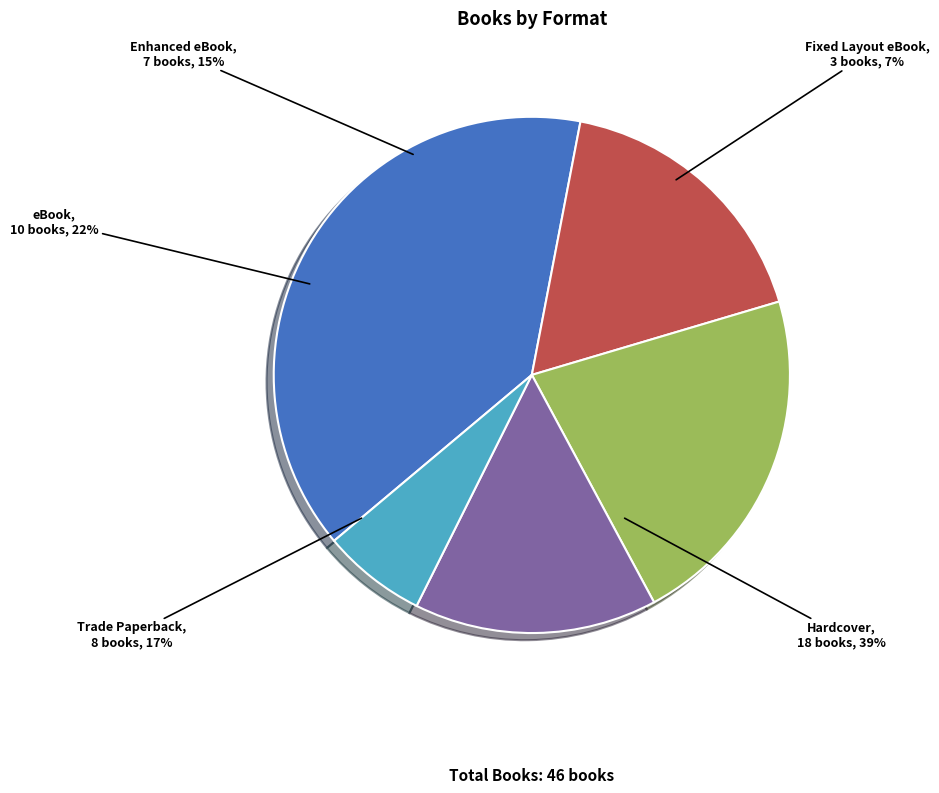

How many slices are in this pie chart?

5